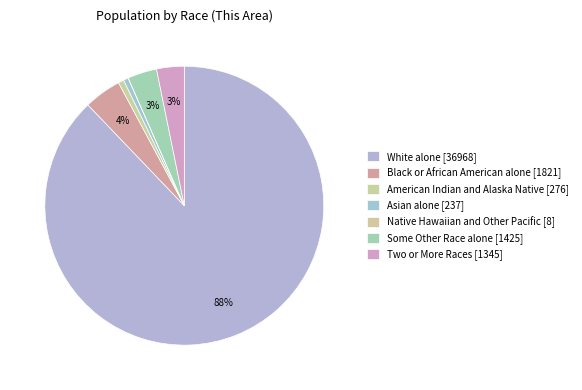

To the nearest percent, what is the difference between the largest and smallest slice percentages?

88%